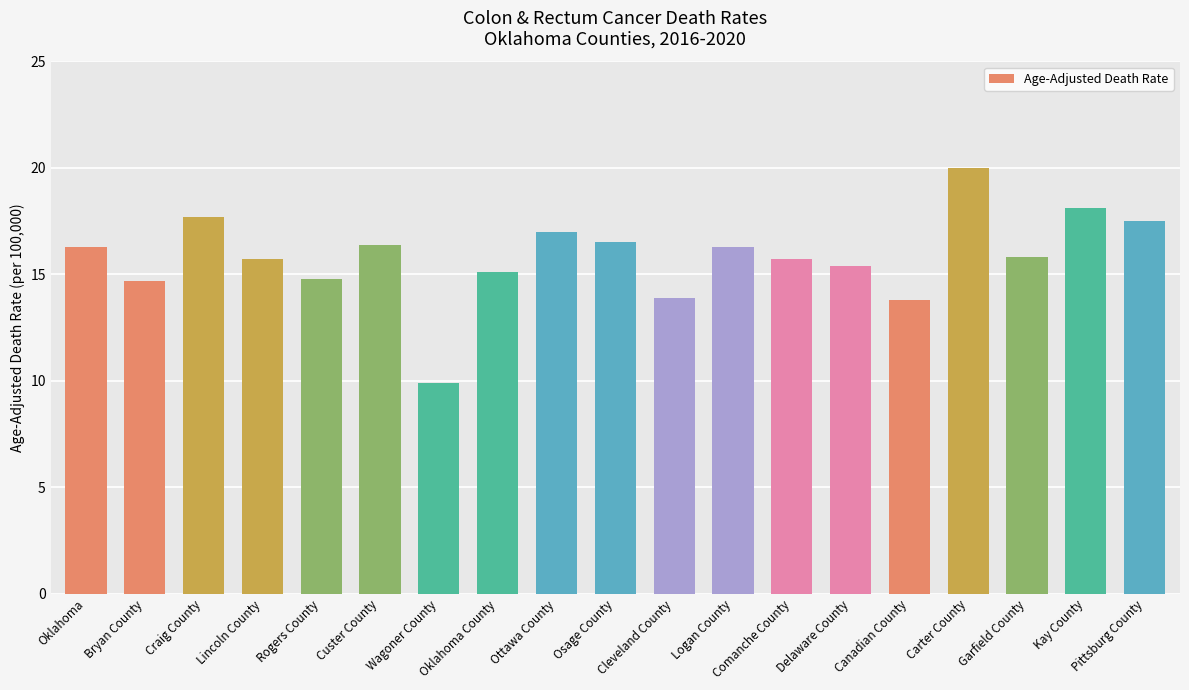

What position from the left is Pittsburg County?

19